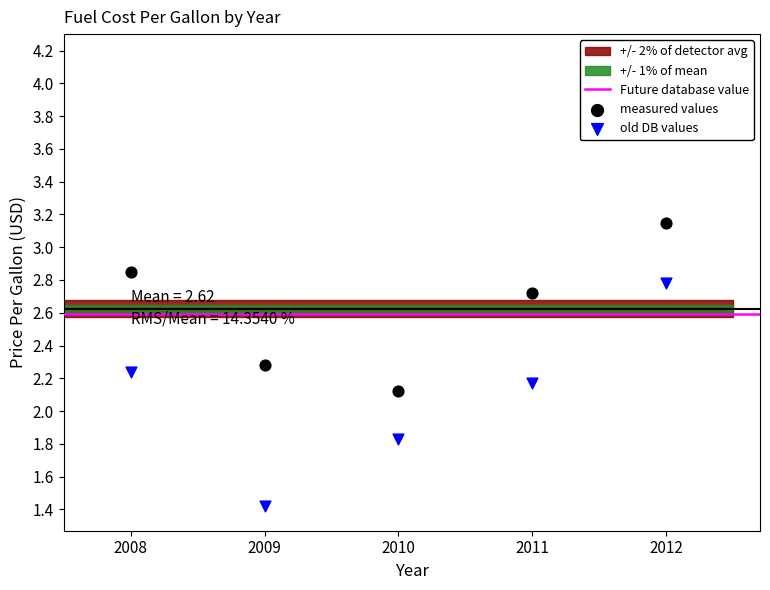

In the measured values series, what Y value is closest to 2?

2.1